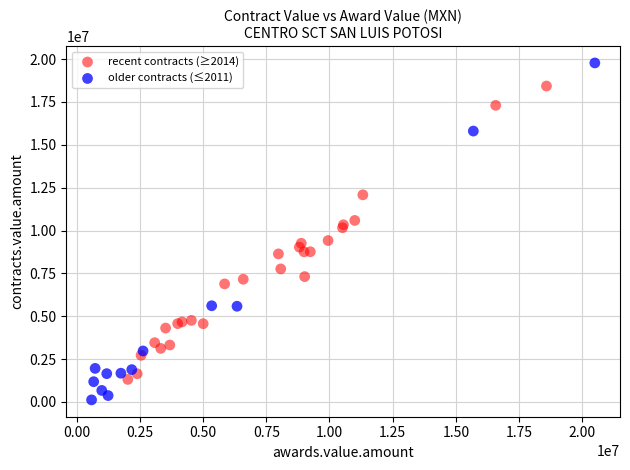

Which series reaches the minimum Y coordinate?

older contracts (≤2011)